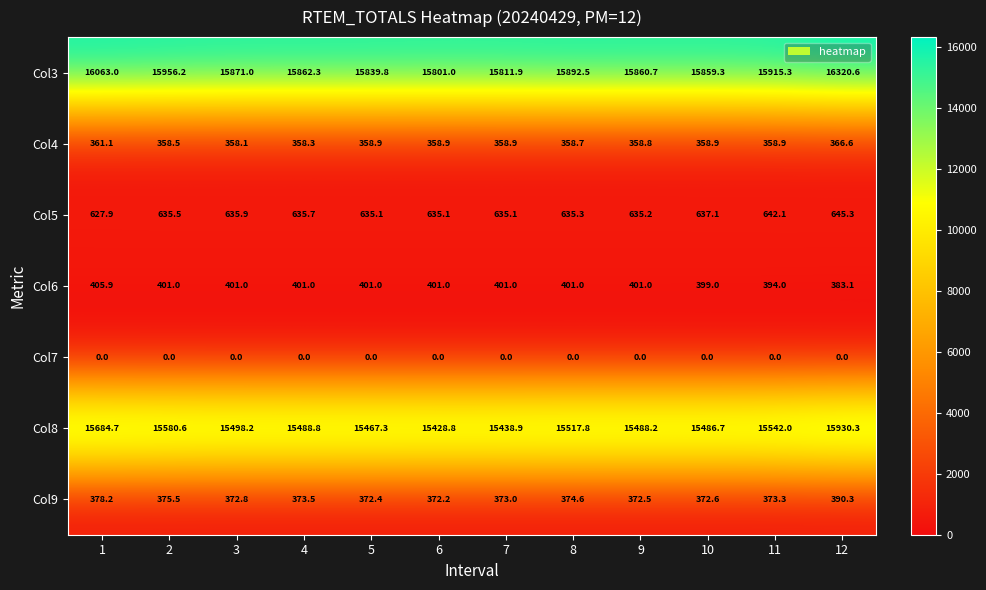

What is the spread (max minus min) of values at 9?

15860.7